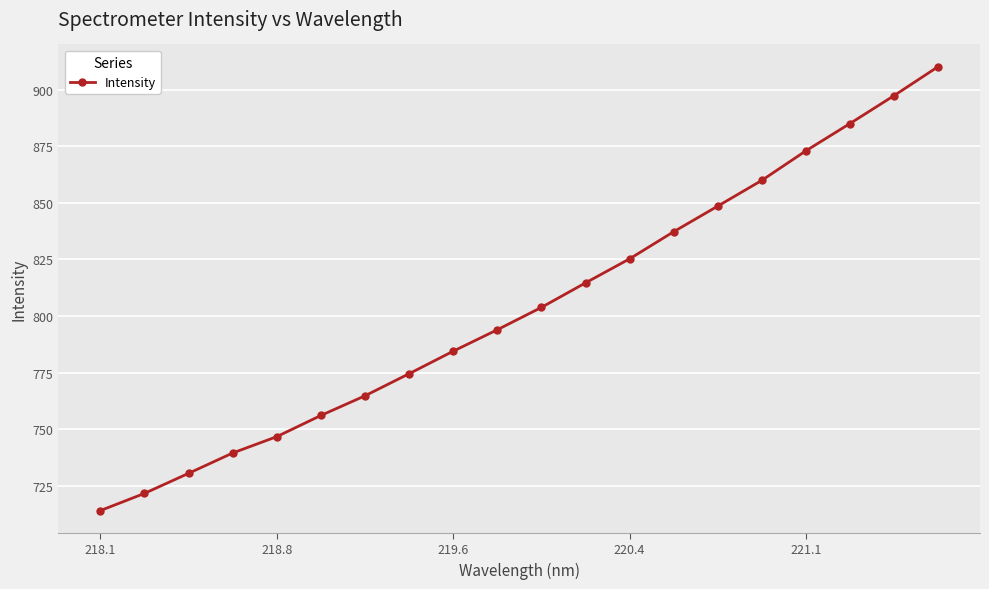

What is the greatest value displayed?

910.1